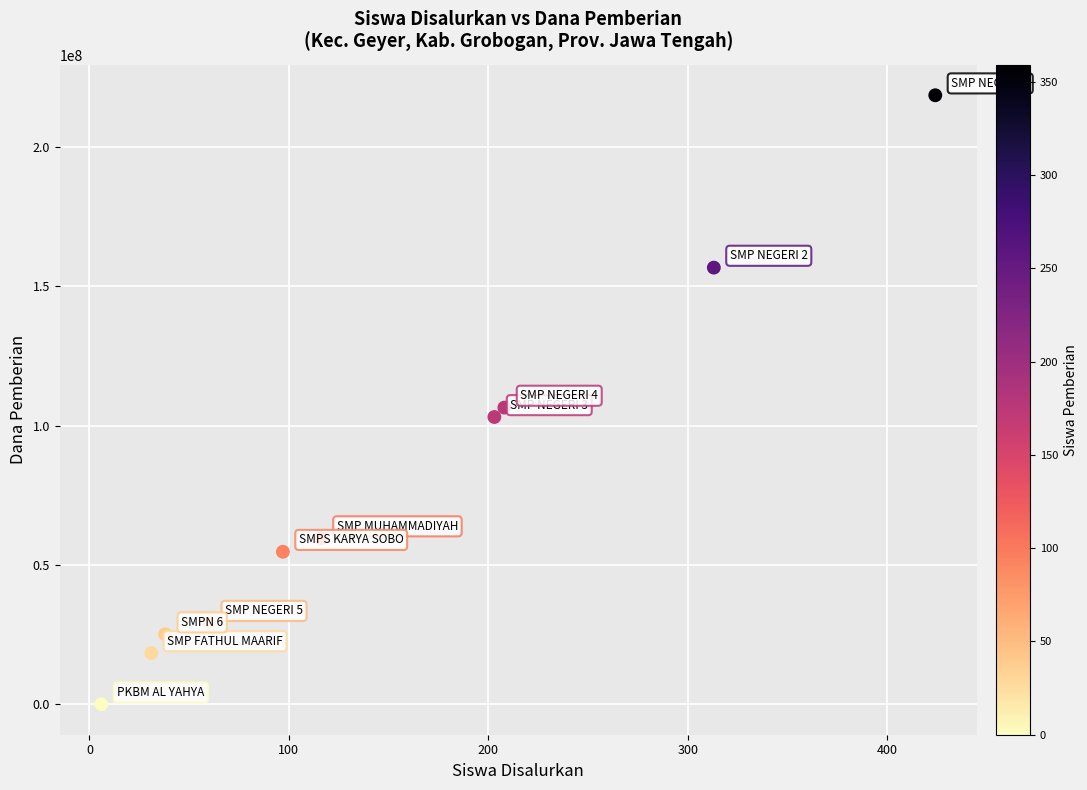

What Y value in the scatter plot is closest to 109312500?

106500000